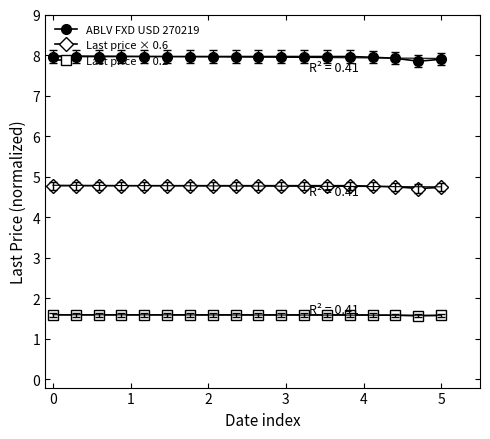

What are all the series names shown in the legend?

ABLV FXD USD 270219, Last price × 0.6, Last price × 0.2